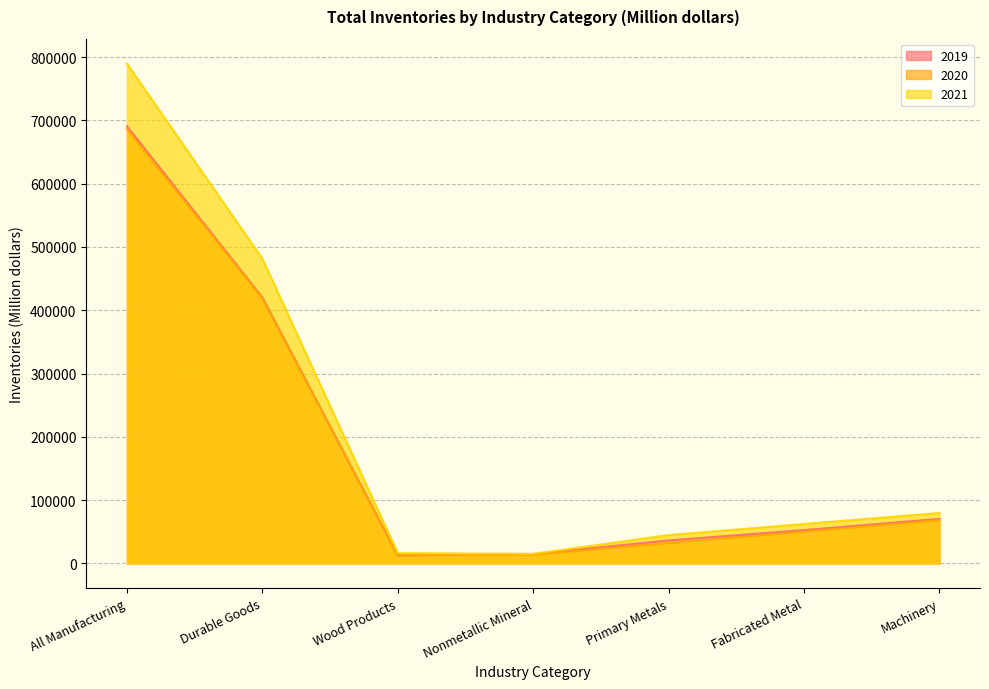

What is the label of the 6th point from the left?

Fabricated Metal